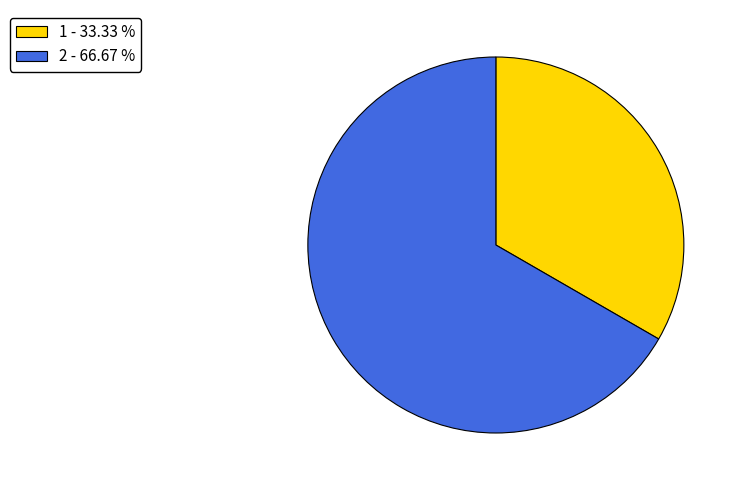

Which slice is the smallest?

1